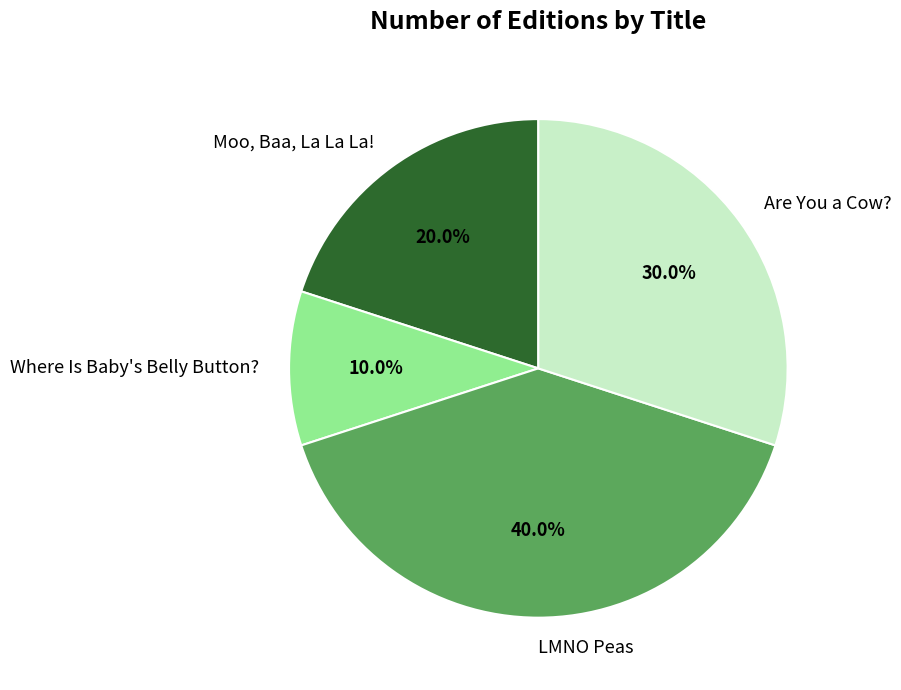

True or false: Moo, Baa, La La La! accounts for 20% of the total.

True